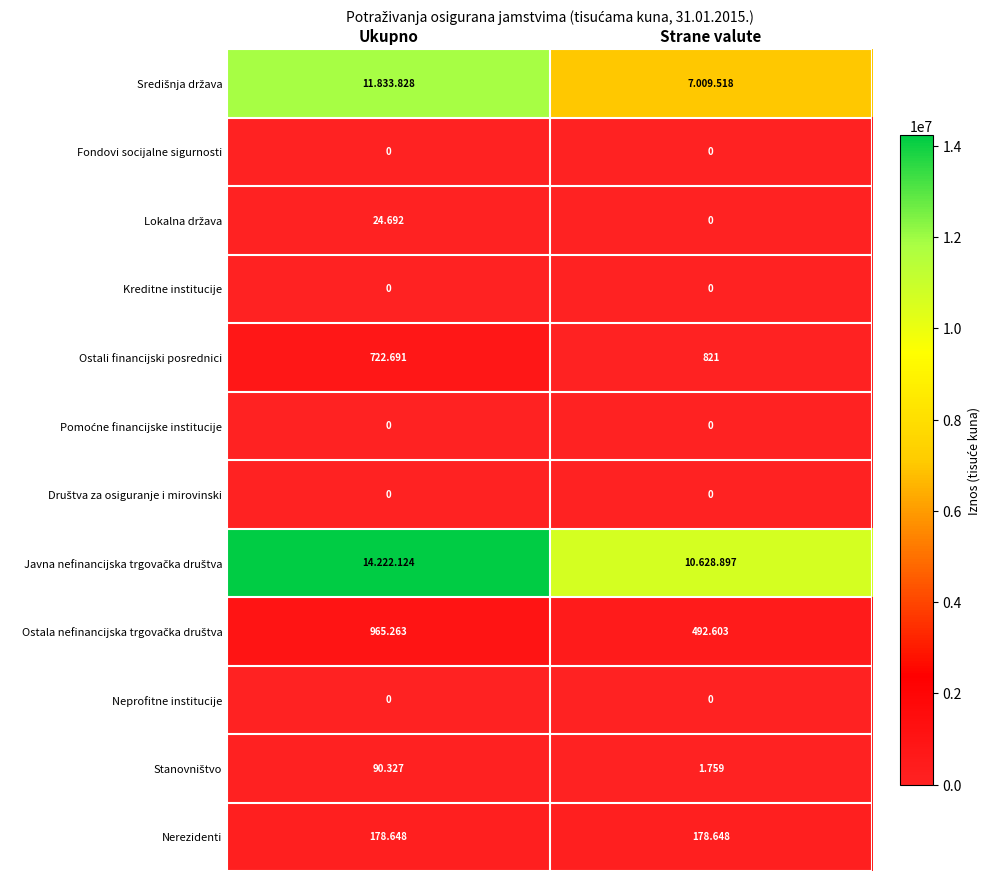

What is the difference between the maximum and minimum values in the Javna nefinancijska trgovačka društva series?

3593227